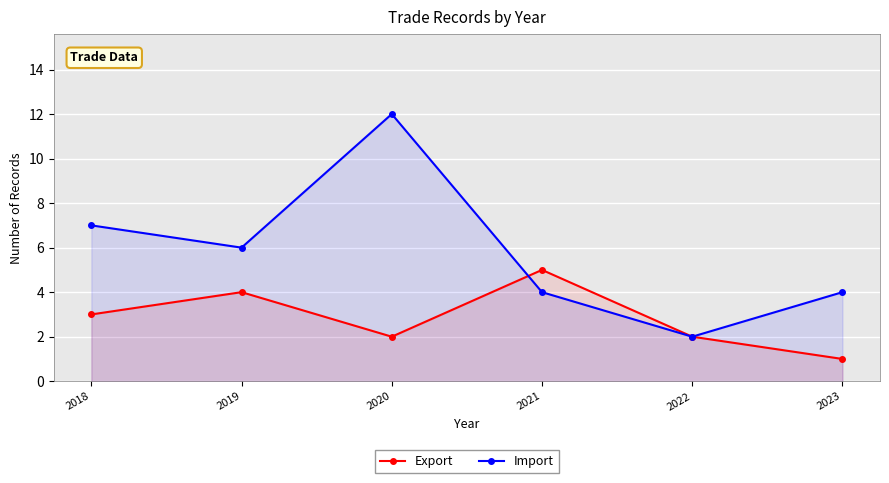

Is it true that Export equals 3 at 2022?

False